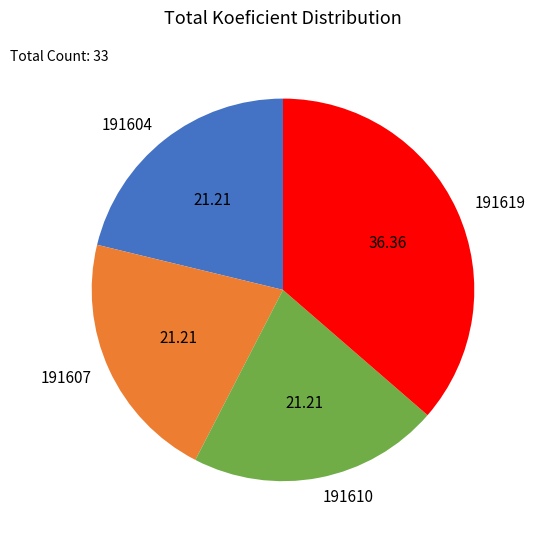

Between 191619 and 191607, which is larger?

191619